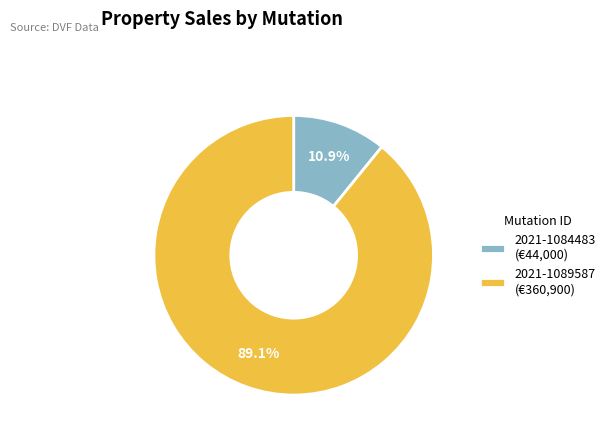

How many segments does this pie chart have?

2